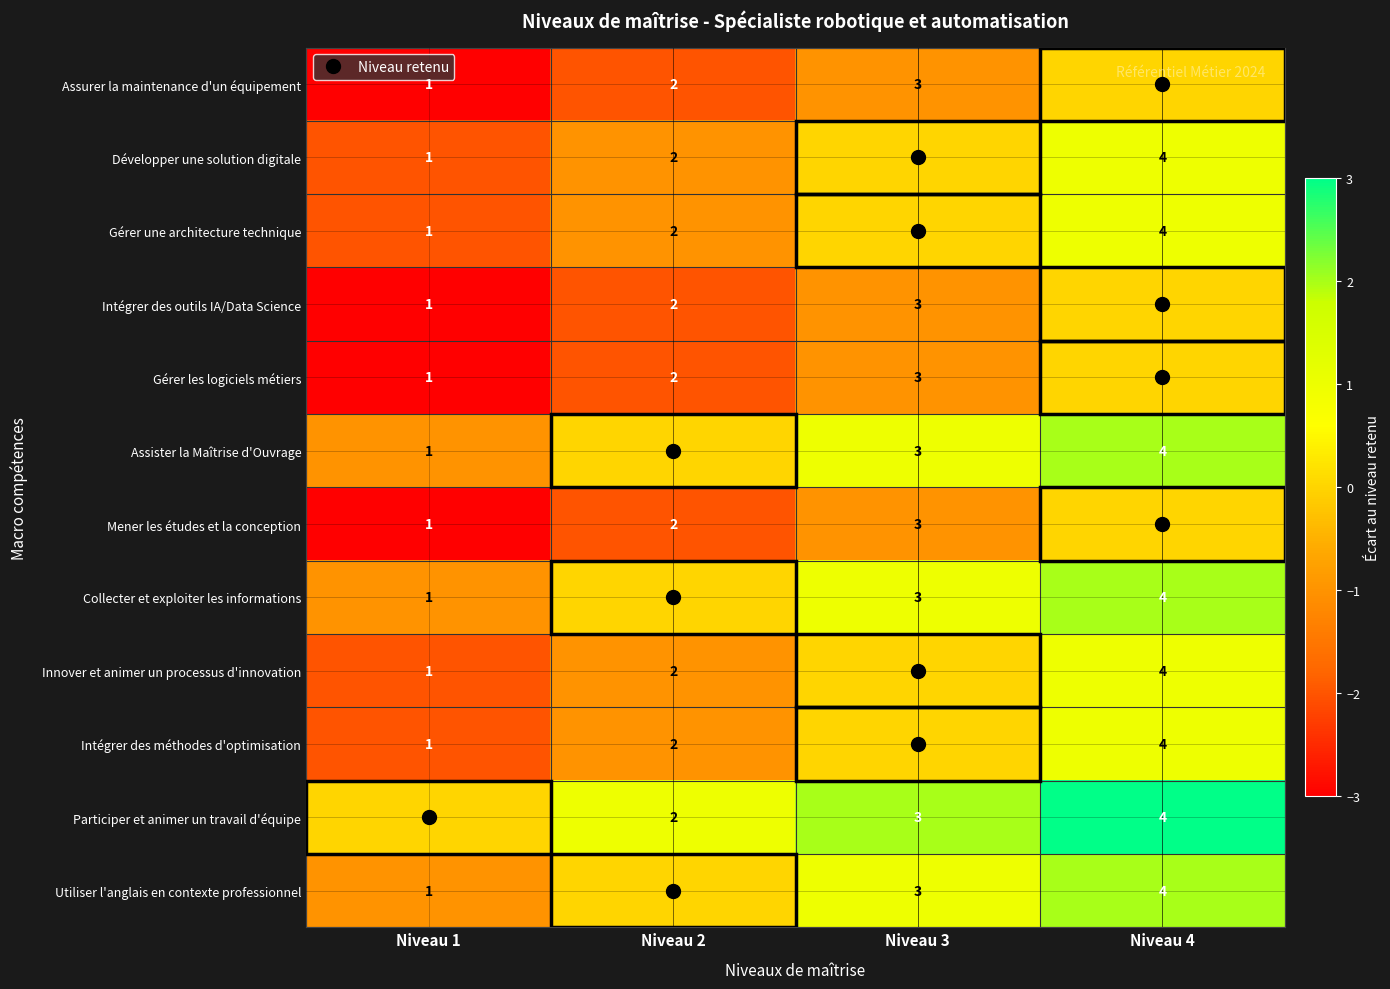

Is the value of Mener les études et la conception at Niveau 2 greater than the value of Utiliser l'anglais en contexte professionnel at Niveau 3?

No